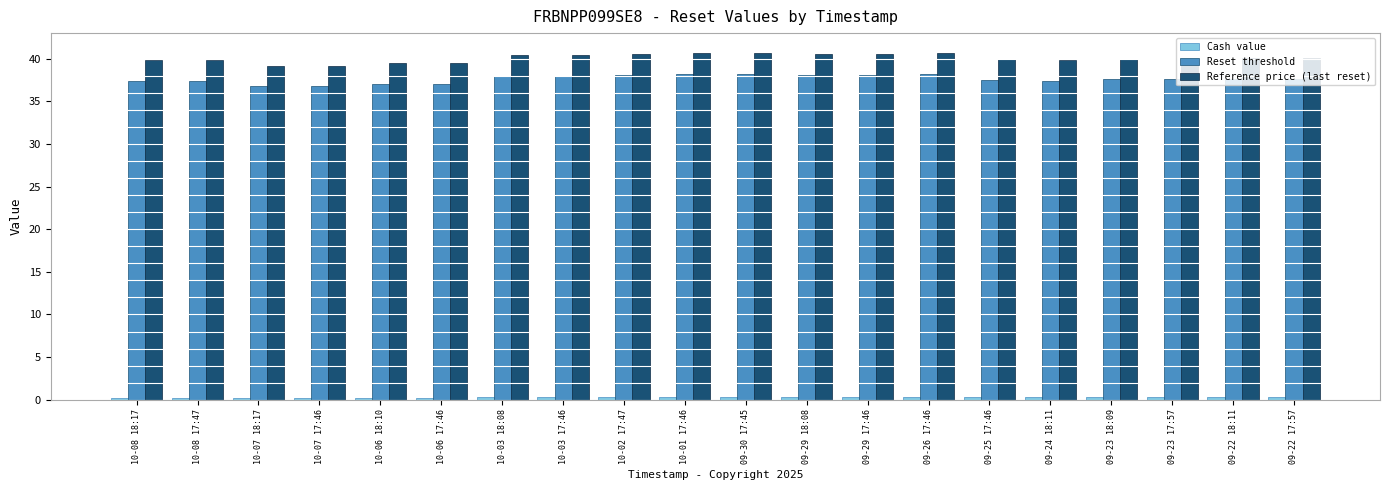

What is the approximate value of Reference price (last reset) at 10-06 17:46?

39.4